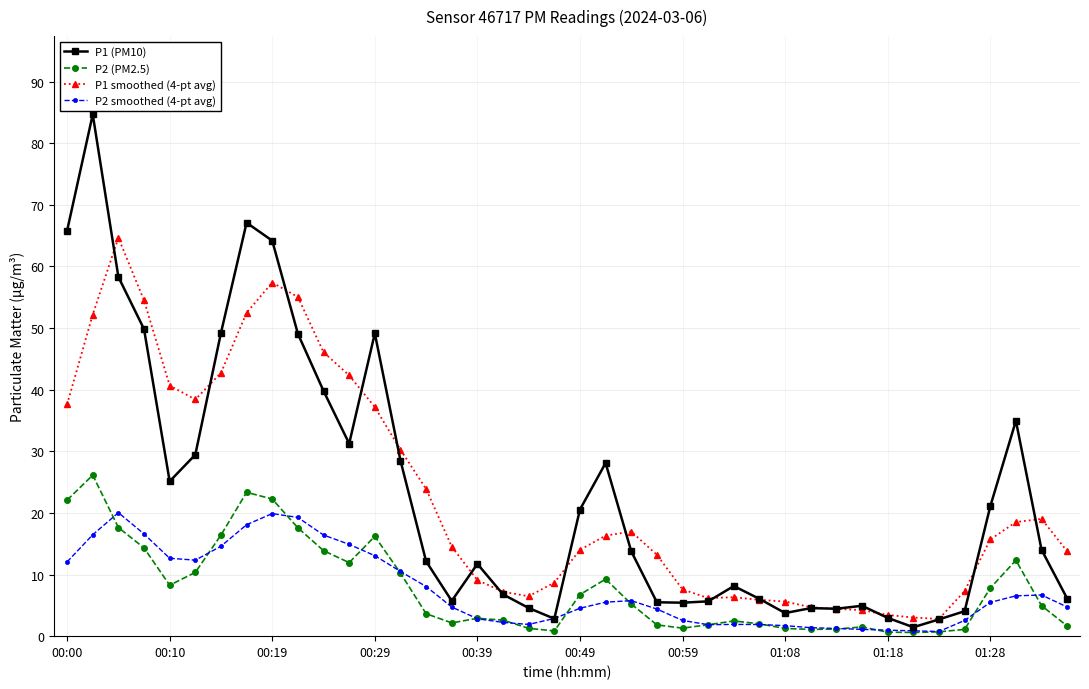

True or false: P2 smoothed (4-pt avg) and P2 (PM2.5) cross at least once.

True